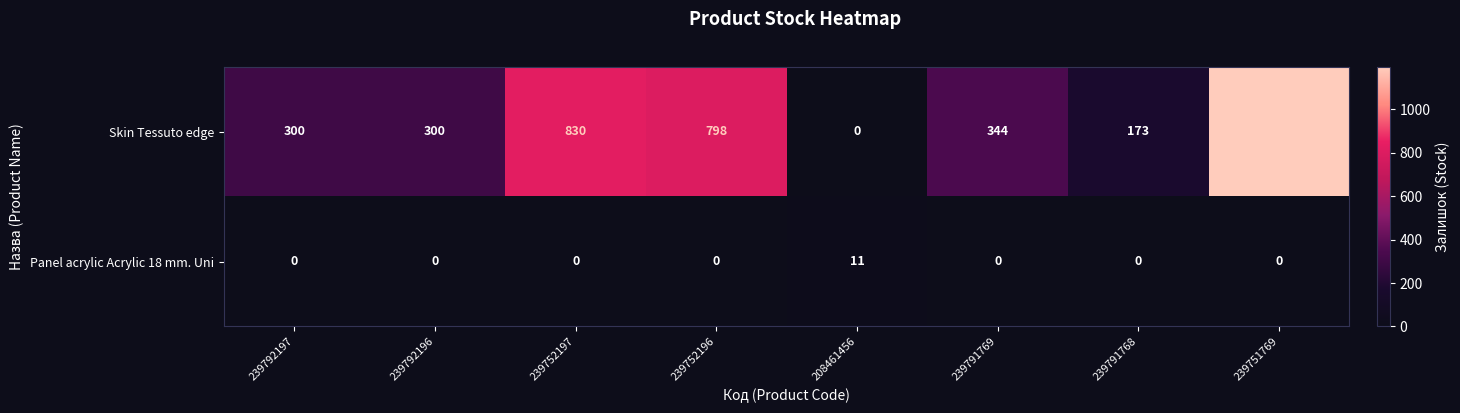

What is the spread (max minus min) of values at 239791769?

344